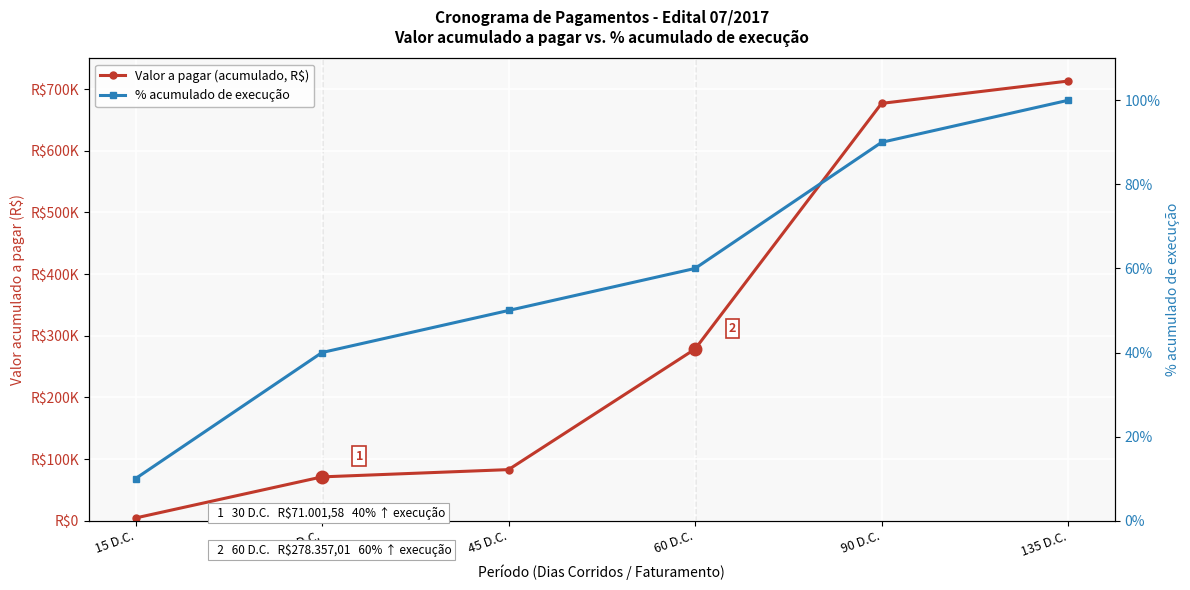

How many data points in Valor a pagar (acumulado, R$) are less than 278357?

3